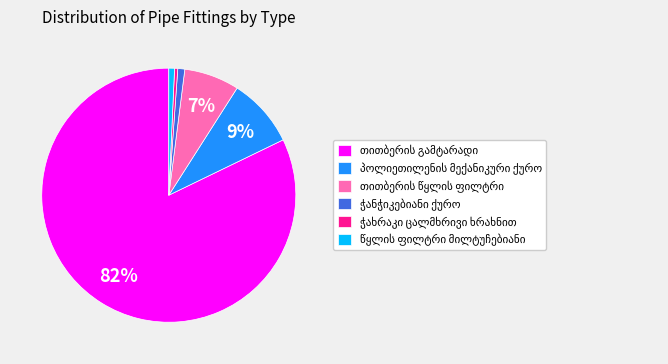

To the nearest percent, what is the average slice percentage?

17%